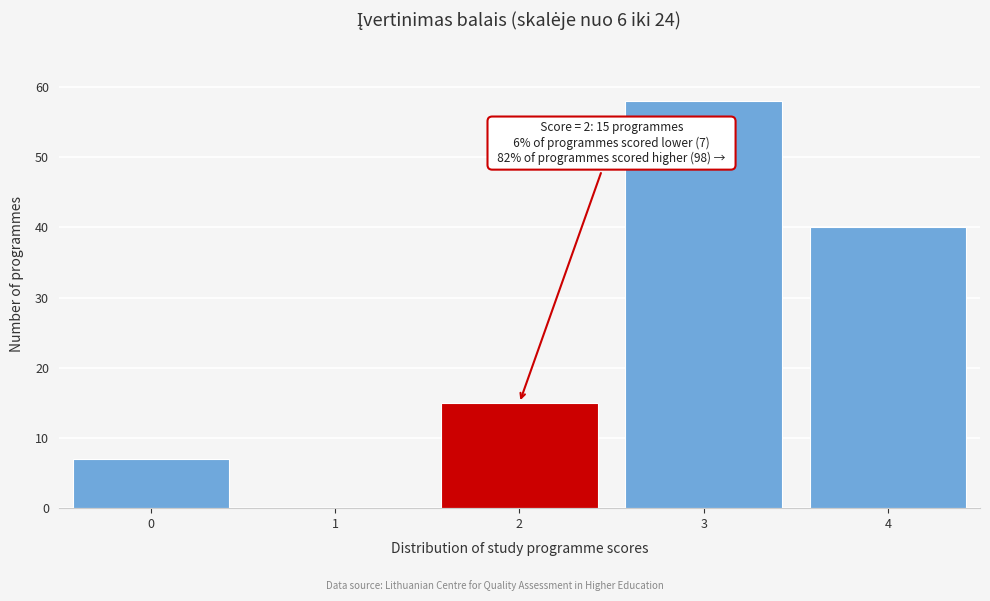

Reading left to right, what are all the values shown in this chart?

0=7	1=0	2=15	3=58	4=40